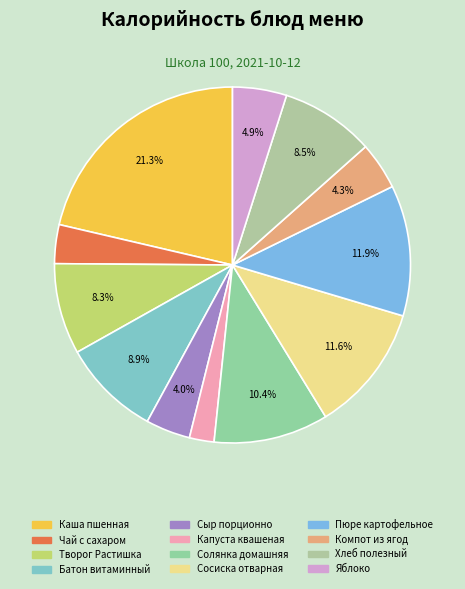

To the nearest percent, what percentage of the pie is Каша пшенная?

21%